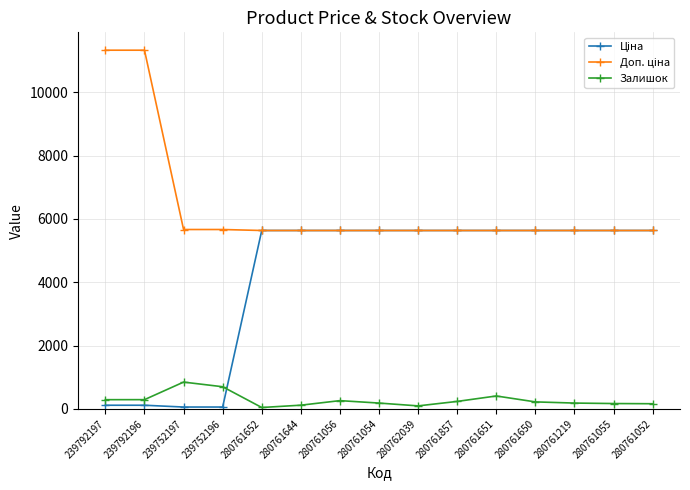

The Залишок series shows 182.0 at 280761054. True or false?

True